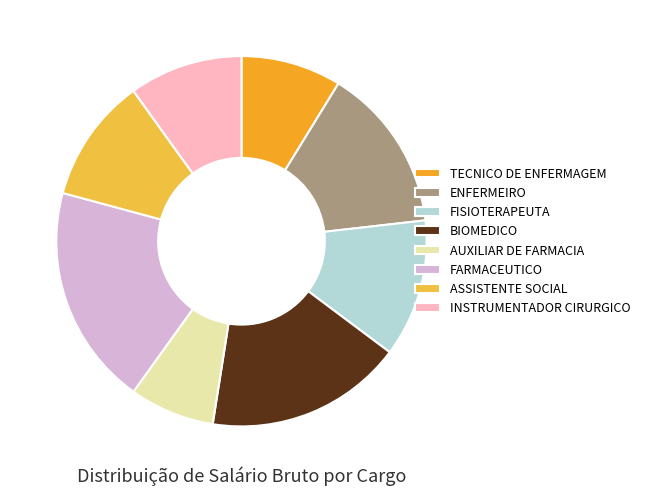

To the nearest percent, what percentage of the pie is FISIOTERAPEUTA?

12%